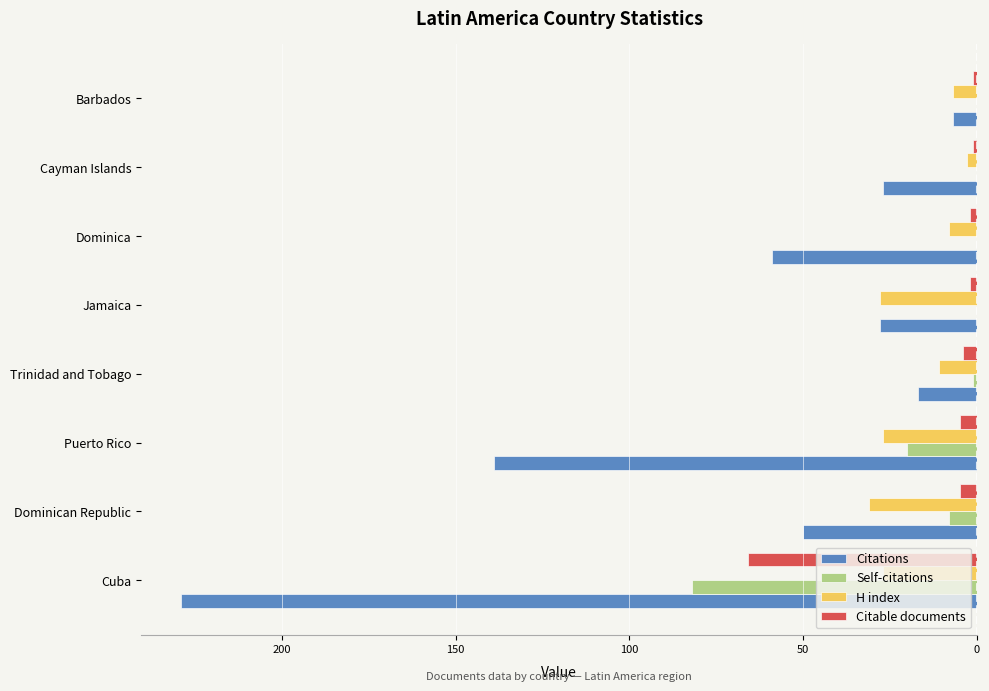

Reading left to right, list all the values displayed in this chart.

Citations: -229	-50	-139	-17	-28	-59	-27	-7
Self-citations: -82	-8	-20	-1	0	0	0	0
H index: -27	-31	-27	-11	-28	-8	-3	-7
Citable documents: -66	-5	-5	-4	-2	-2	-1	-1